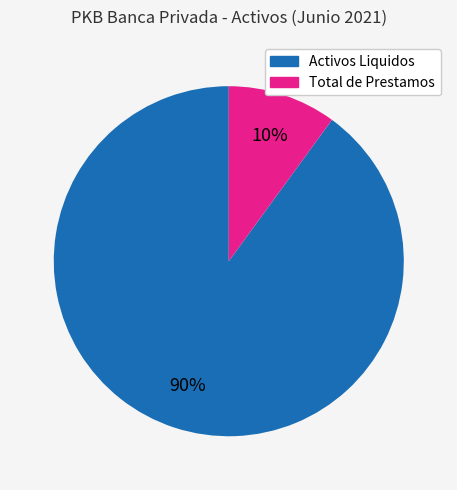

To the nearest percent, what is the average slice percentage?

50%